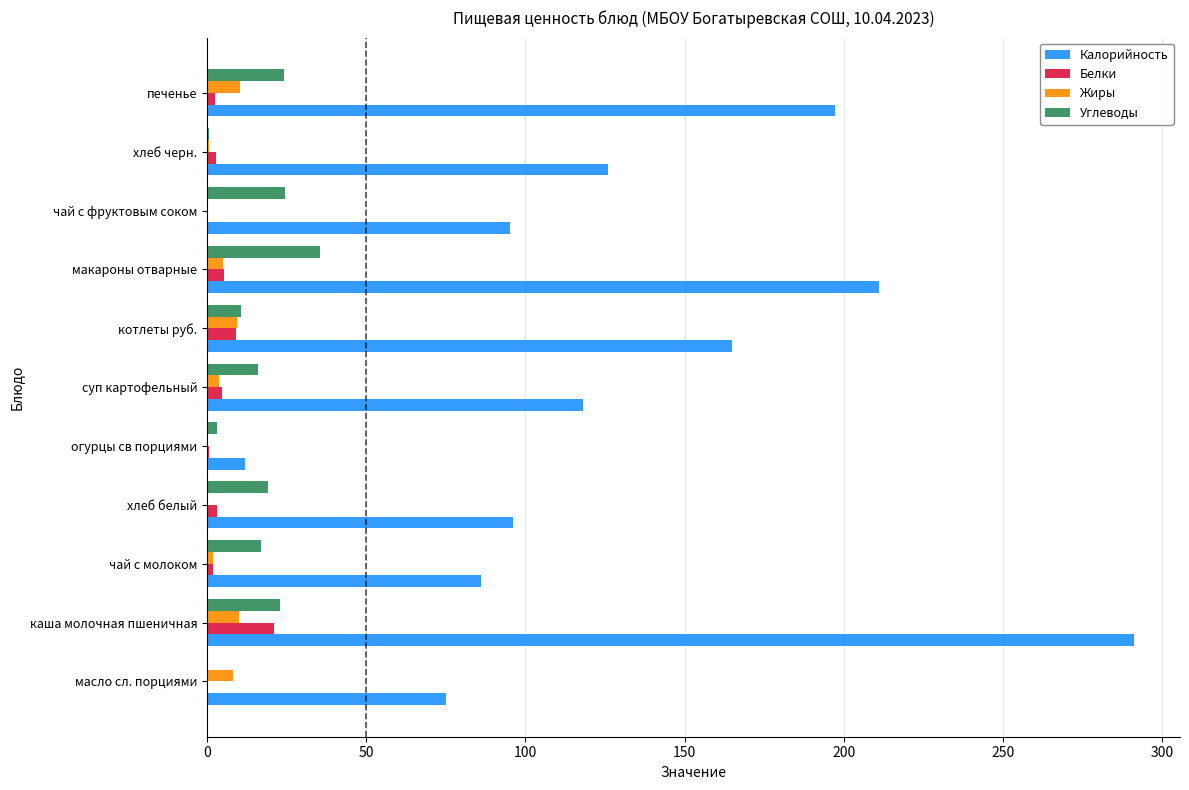

What is the highest value of the Белки series?

21.0